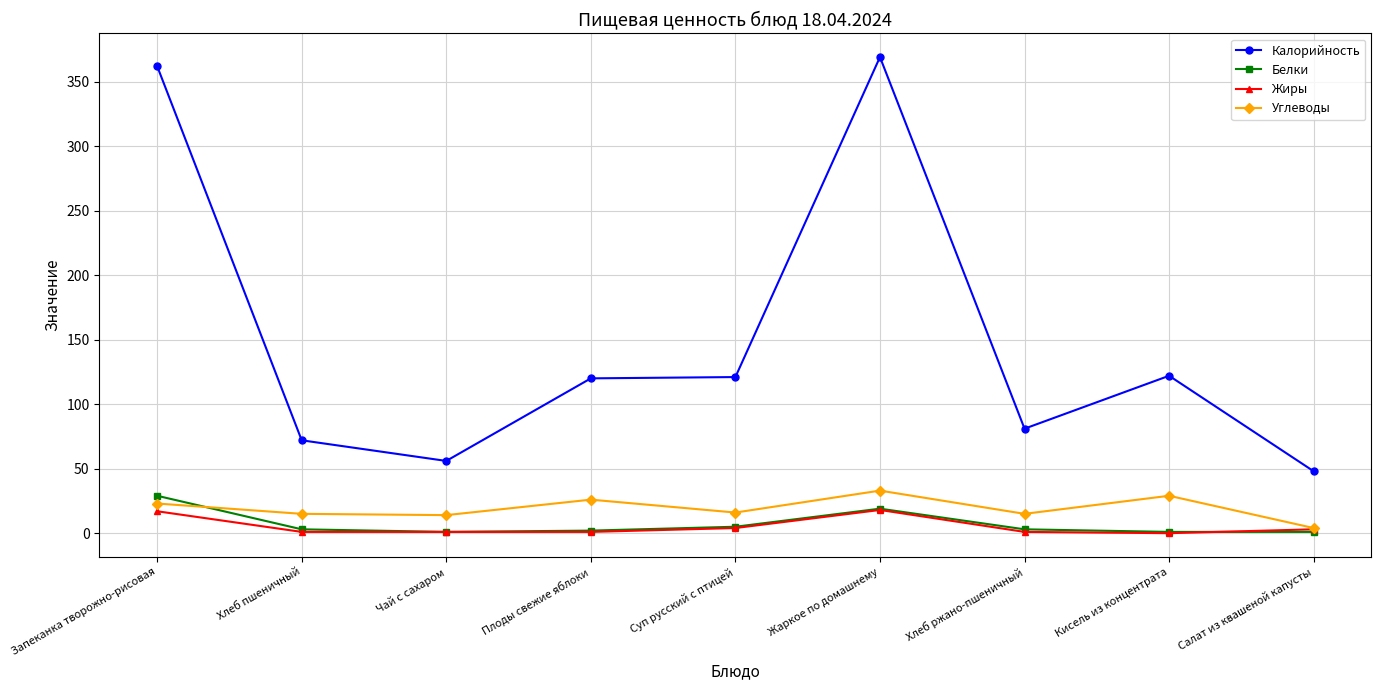

The Калорийность series shows 121 at Суп русский с птицей. True or false?

True